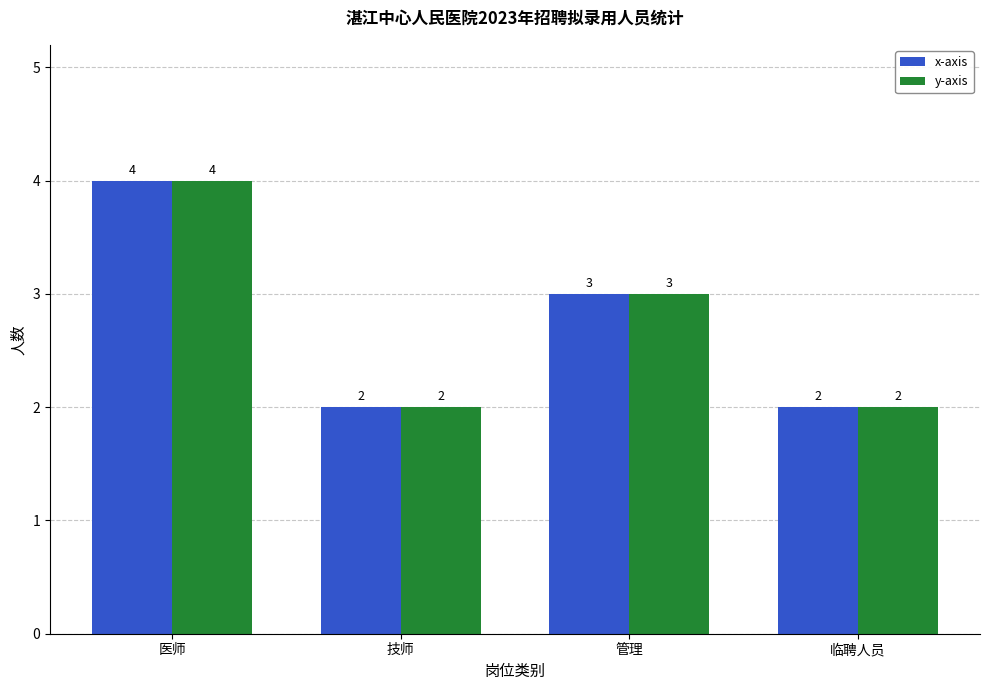

What are all the series names shown in the legend?

x-axis, y-axis